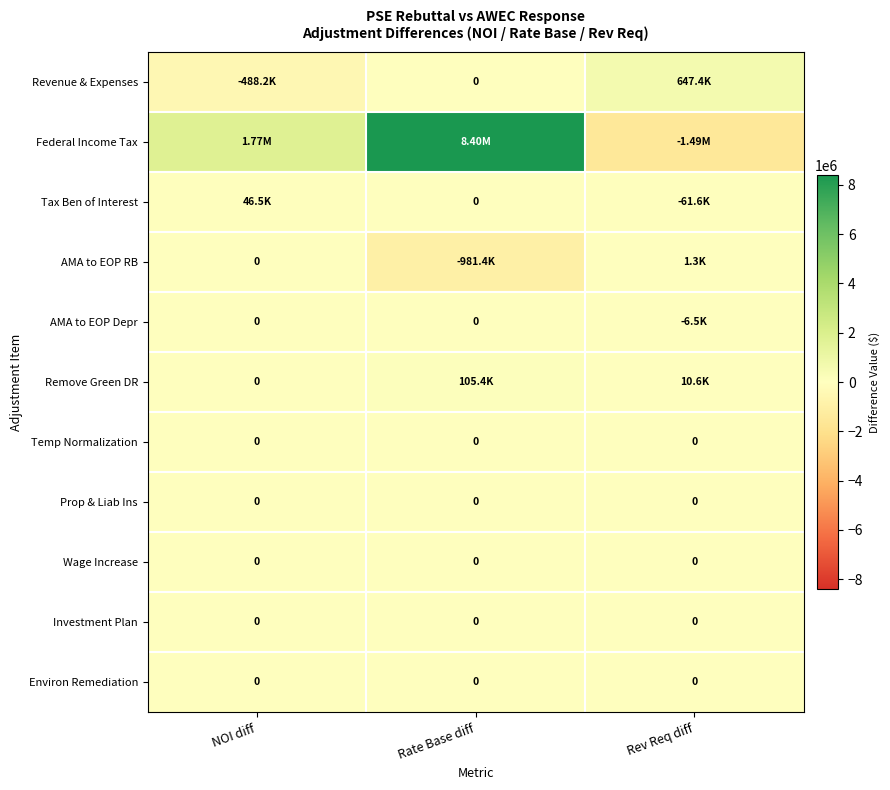

Between Rate Base diff and Rev Req diff, which series saw the biggest shift?

Federal Income Tax